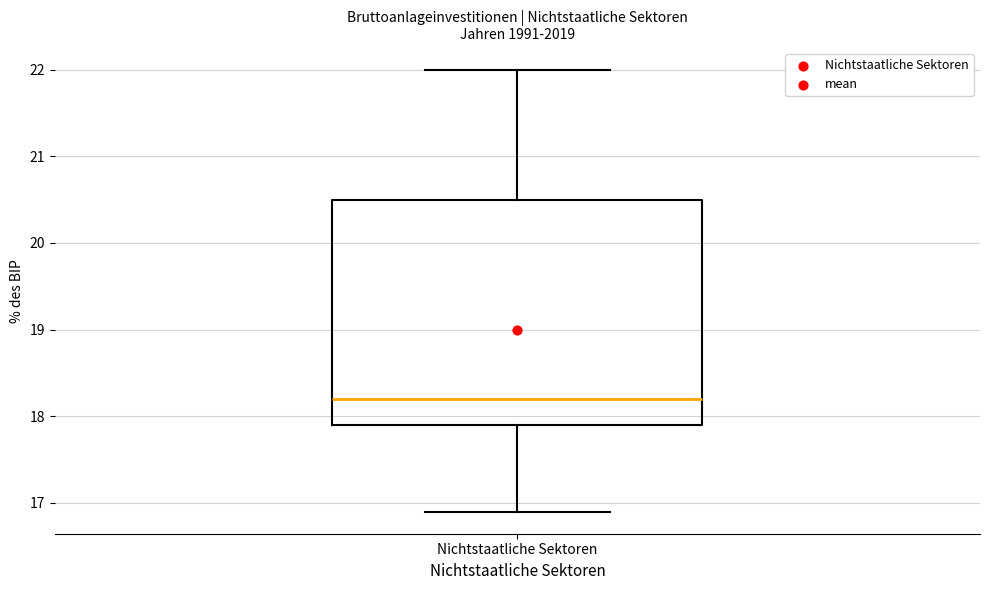

Transcribe this box plot: give where the median line is, the range the box spans, and where the two whiskers end, as read against the y-axis. The values are not printed on the chart, so give them approximately, as read against the axis.

median 18.2, box 17.9 to 20.5, whiskers 16.9 to 22.0